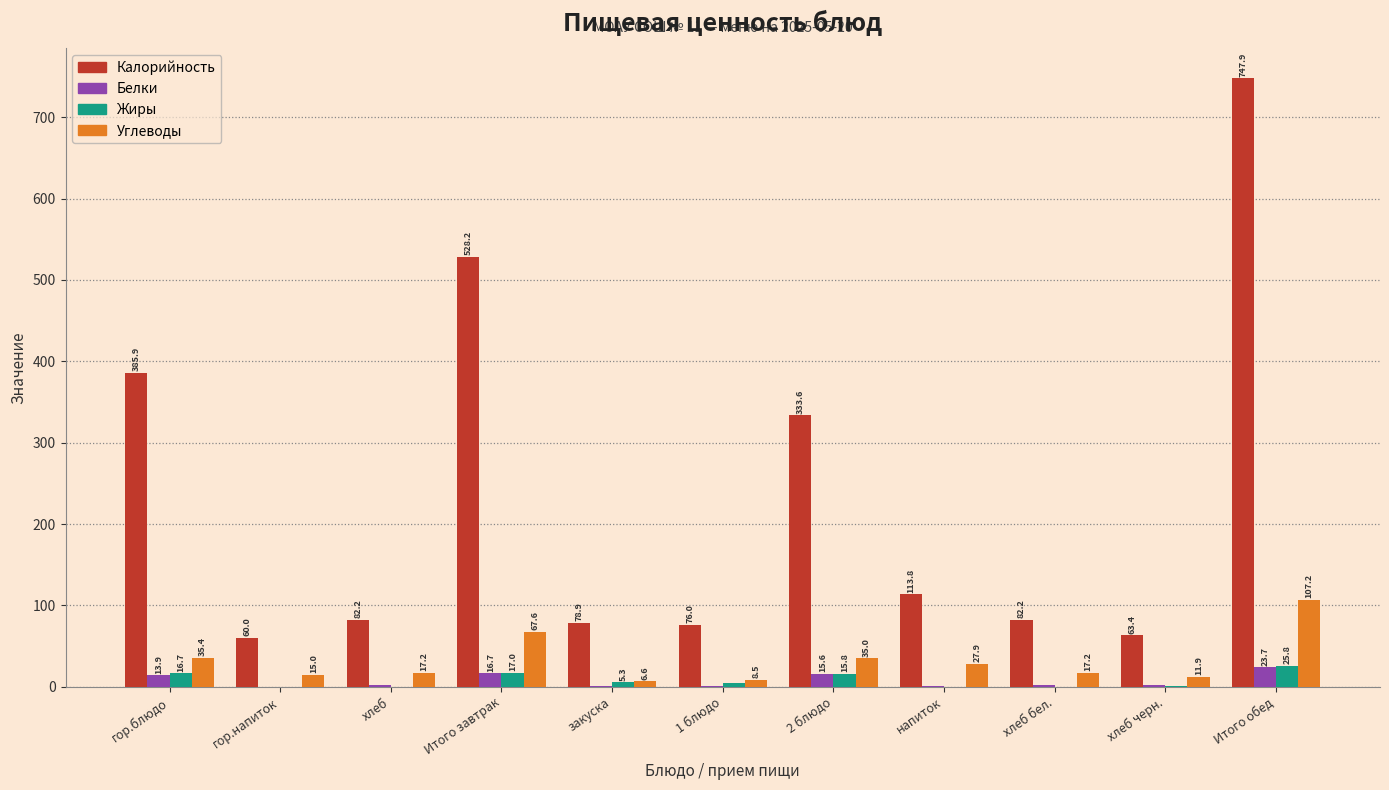

How many groups of bars are there?

11